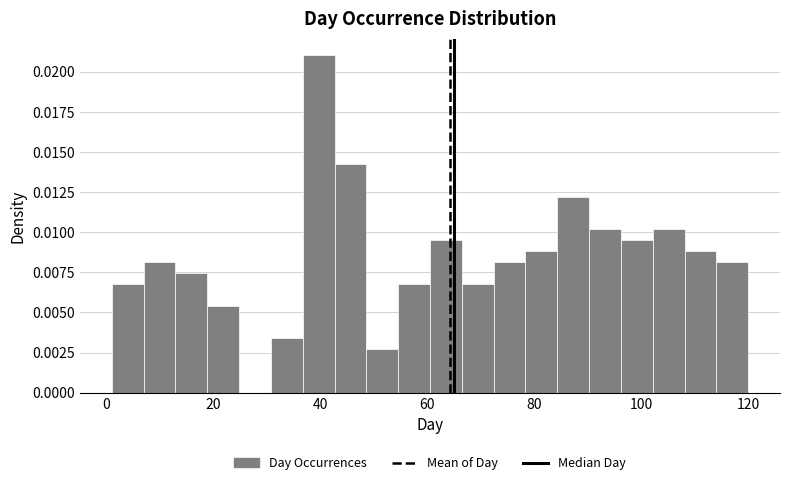

Around what value on the x-axis is the tallest bar? Give the approximate position of its centre, as read against the axis.

40